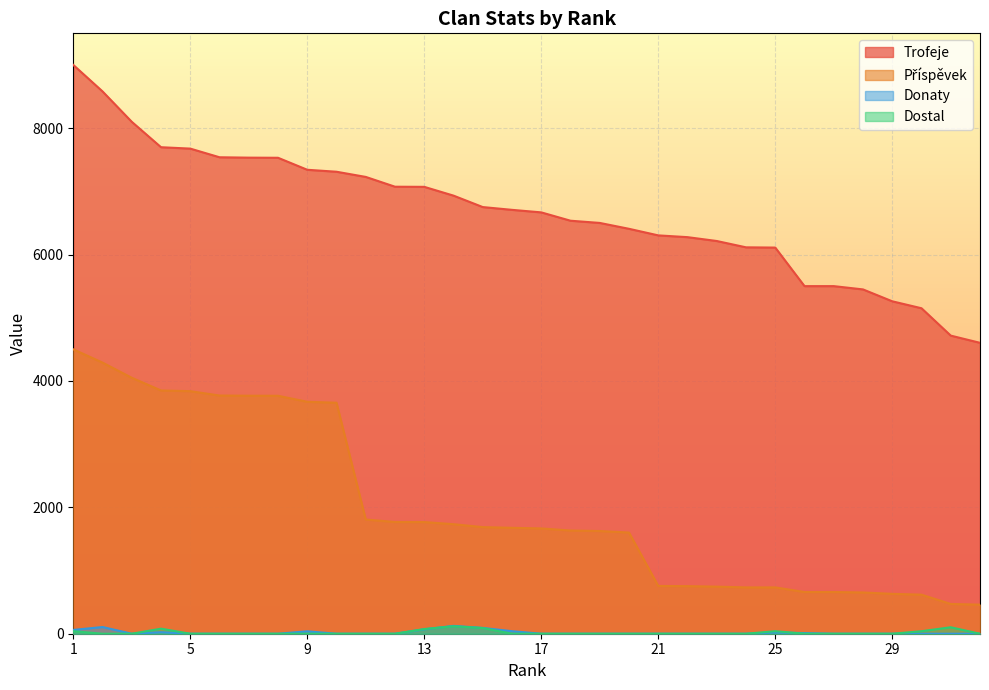

At which category does the chart reach its minimum across all series?

3